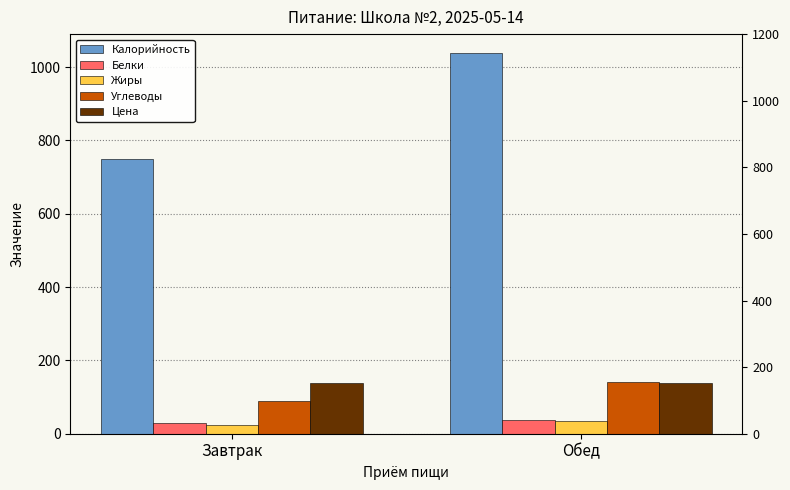

Reading left to right, extract all data points from this chart.

Калорийность: Завтрак=748.9	Обед=1037.9
Белки: Завтрак=28.6	Обед=36.4
Жиры: Завтрак=22.9	Обед=35.7
Углеводы: Завтрак=88.8	Обед=142.2
Цена: Завтрак=137.2	Обед=137.2